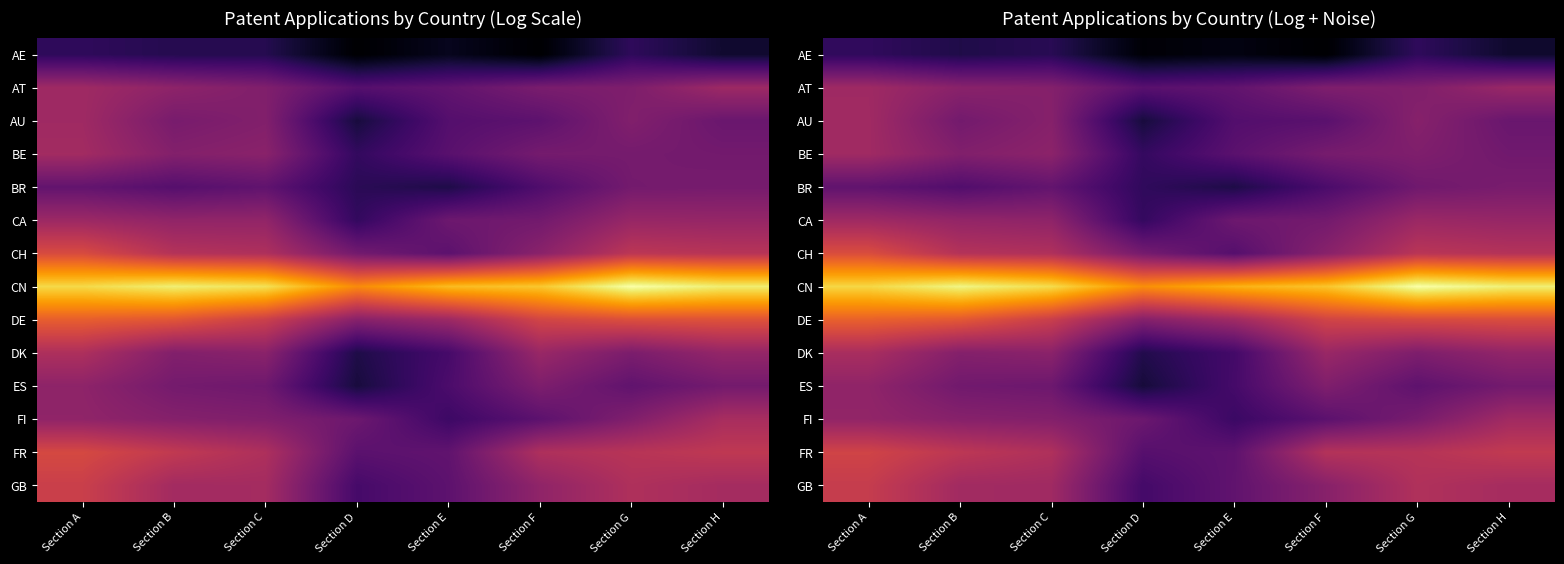

What is the maximum value for ES?

5.1